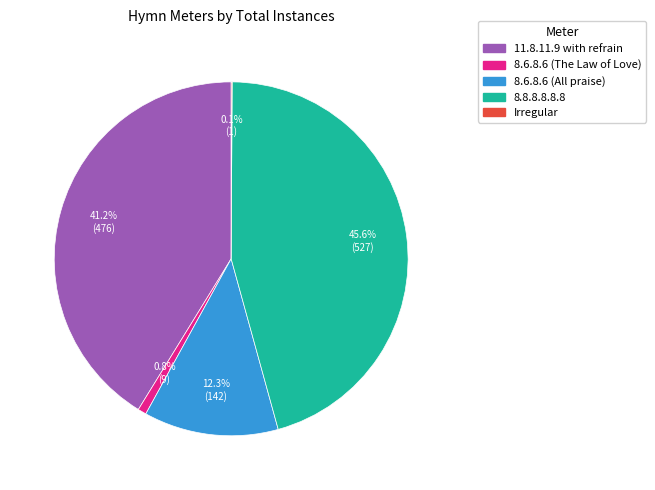

Does 8.8.8.8.8.8 account for over 50% of the chart?

No